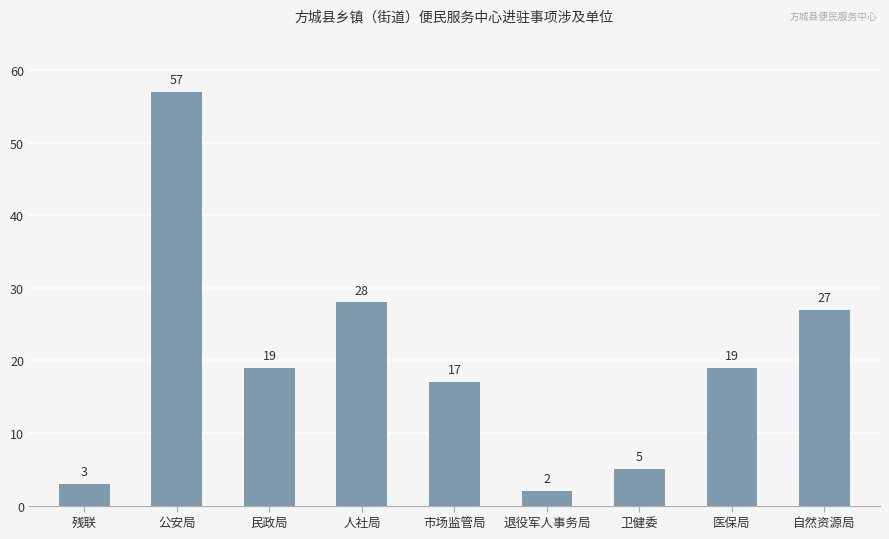

How many series are shown in this chart?

1